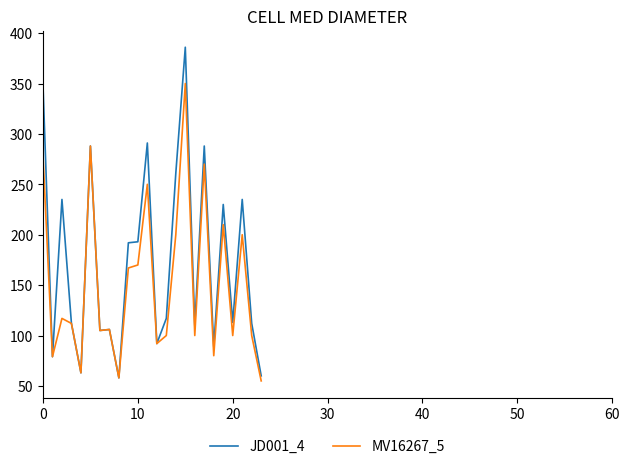

Rank the series by their maximum value, from lowest to highest.

MV16267_5, JD001_4